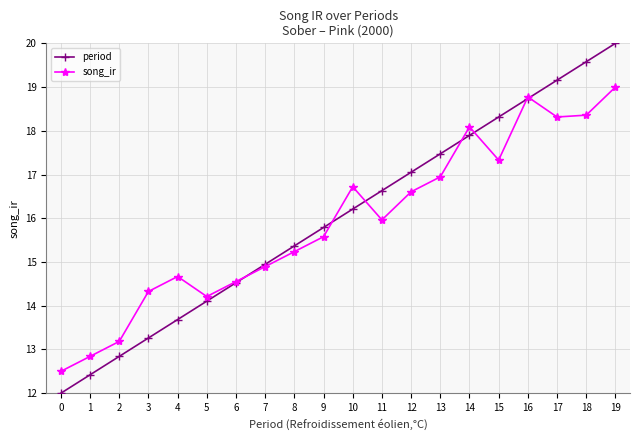

List the series in order of their overall mean, lowest first.

song_ir, period